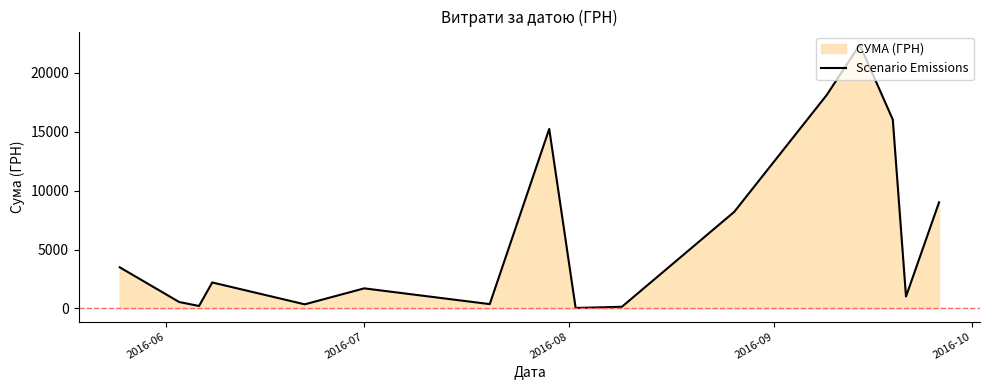

Reading left to right, what are all the values shown in this chart?

3489.8	540.0	204.0	2202.0	344.0	1701.0	361.8	15244.7	35.1	135.0	8198.9	18129.2	22400.7	16040.6	1006.0	9007.9